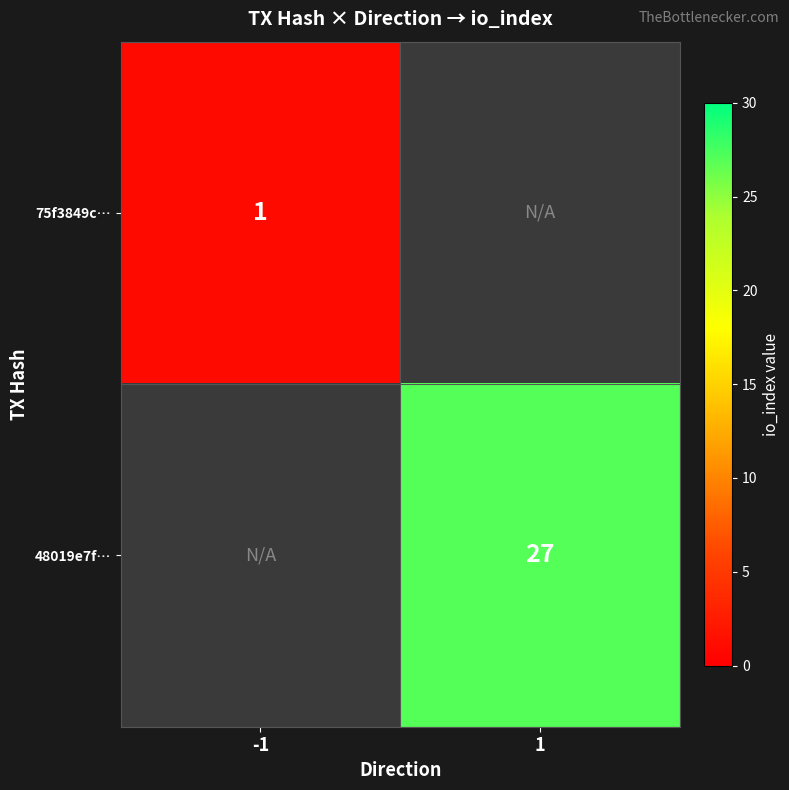

The 75f3849c… series shows 2 at -1. True or false?

False